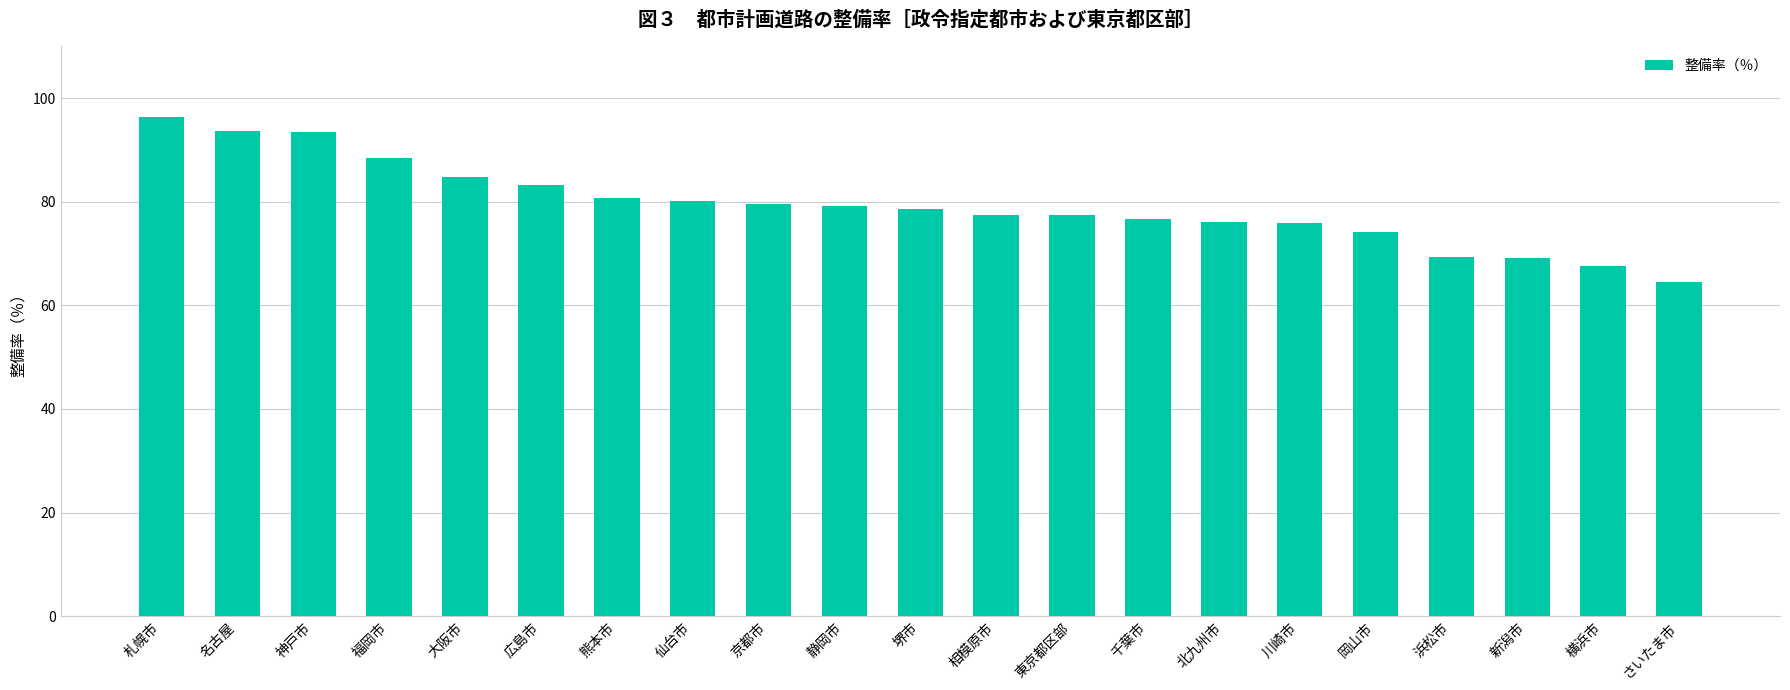

At which category does the chart reach its minimum across all series?

さいたま市